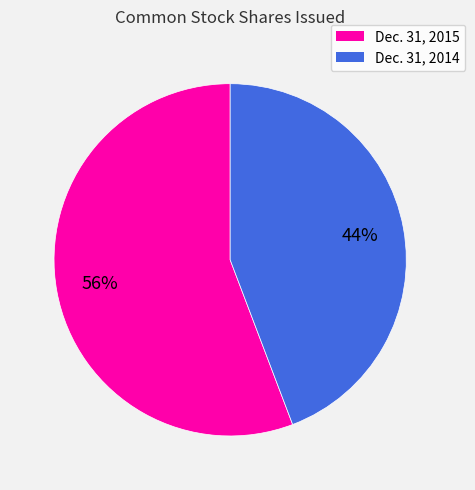

Rank the categories by value from highest to lowest.

Dec. 31, 2015, Dec. 31, 2014